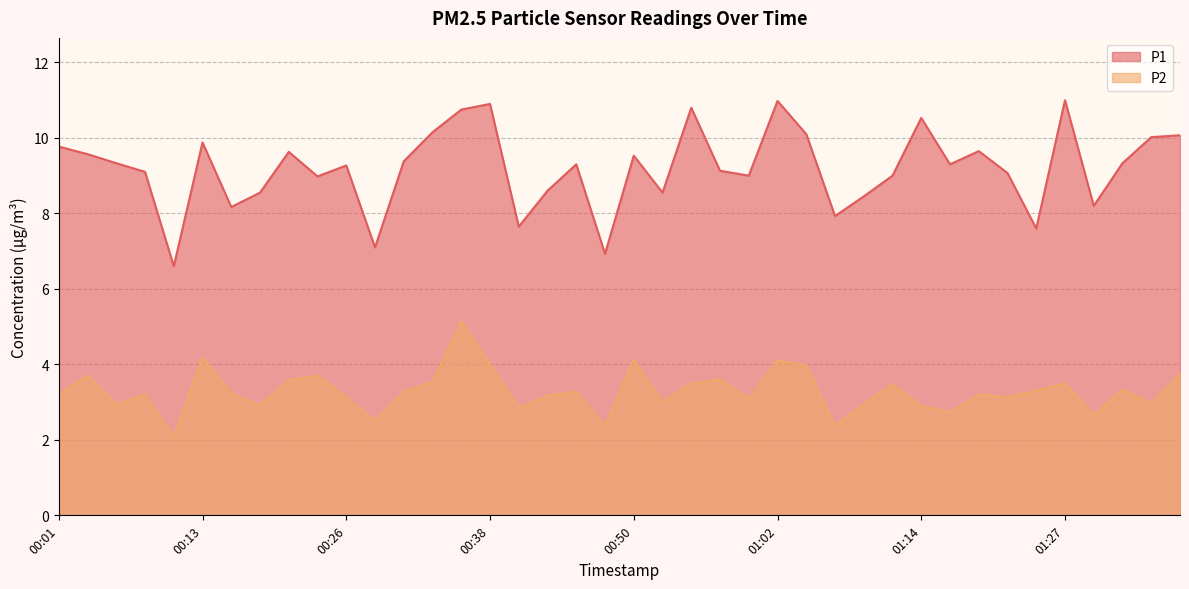

Reading right to left, extract all data points from this chart.

P1: 01:36=10.1	01:34=10.0	01:31=9.3	01:29=8.2	01:27=11.0	01:24=7.6	01:22=9.1	01:19=9.7	01:17=9.3	01:14=10.5	01:12=9.0	01:09=8.4	01:07=7.9	01:05=10.1	01:02=11.0	01:00=9.0	00:57=9.1	00:55=10.8	00:52=8.6	00:50=9.5	00:48=6.9	00:45=9.3	00:43=8.6	00:40=7.7	00:38=10.9	00:35=10.8	00:33=10.2	00:31=9.4	00:28=7.1	00:26=9.3	00:23=9.0	00:21=9.6	00:18=8.6	00:16=8.2	00:13=9.9	00:11=6.6	00:08=9.1	00:06=9.3	00:04=9.6	00:01=9.8
P2: 01:36=3.8	01:34=3.0	01:31=3.3	01:29=2.6	01:27=3.5	01:24=3.3	01:22=3.1	01:19=3.2	01:17=2.7	01:14=2.9	01:12=3.5	01:09=3.0	01:07=2.4	01:05=4.0	01:02=4.1	01:00=3.1	00:57=3.6	00:55=3.5	00:52=3.0	00:50=4.1	00:48=2.4	00:45=3.3	00:43=3.2	00:40=2.9	00:38=4.0	00:35=5.1	00:33=3.5	00:31=3.3	00:28=2.5	00:26=3.1	00:23=3.7	00:21=3.6	00:18=2.9	00:16=3.2	00:13=4.2	00:11=2.1	00:08=3.2	00:06=2.9	00:04=3.7	00:01=3.2